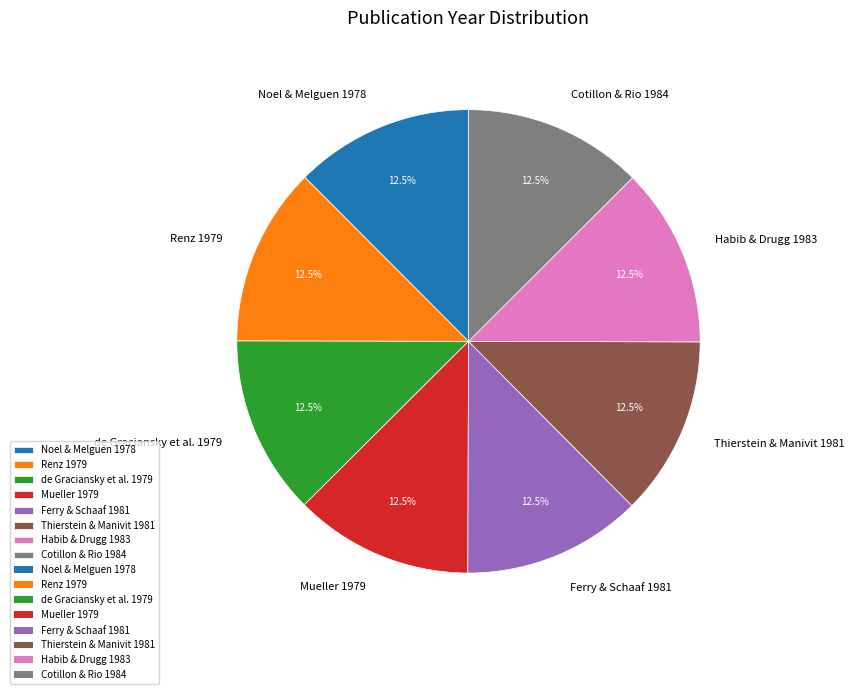

How many segments does this pie chart have?

8